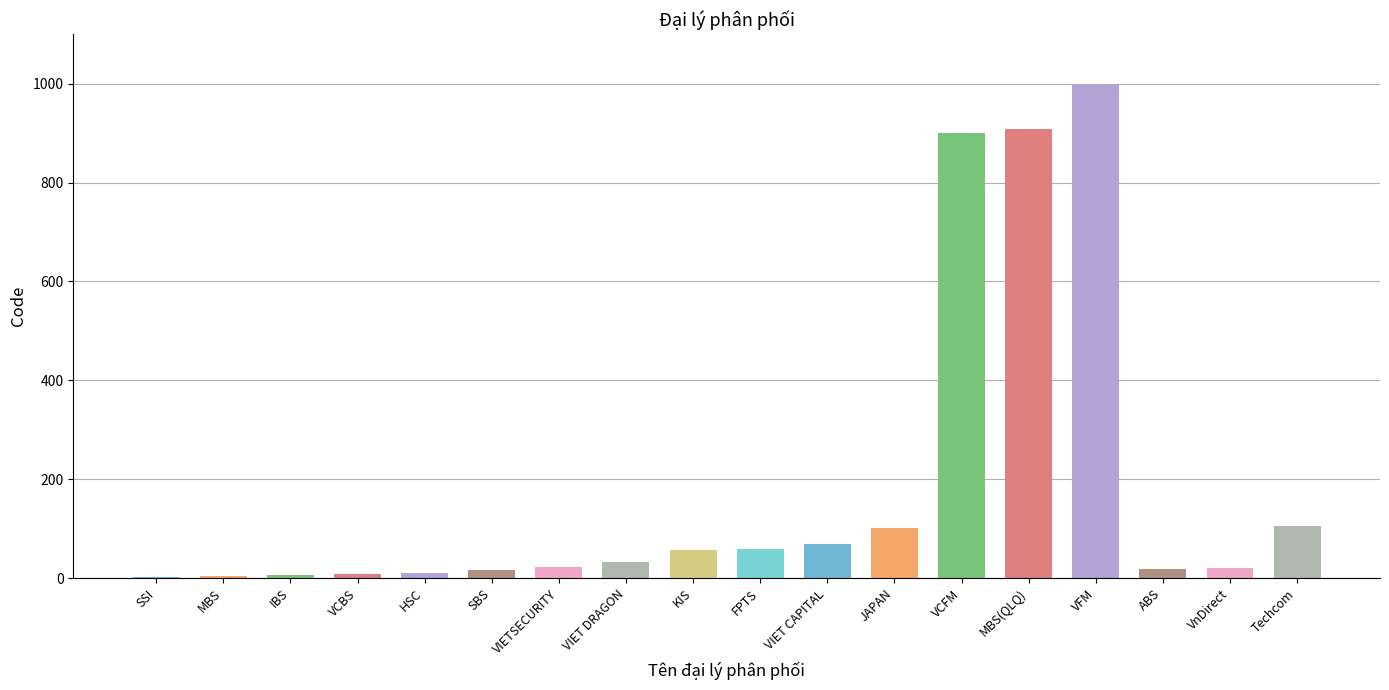

What is the sum of the values at VIETSECURITY and JAPAN?

124